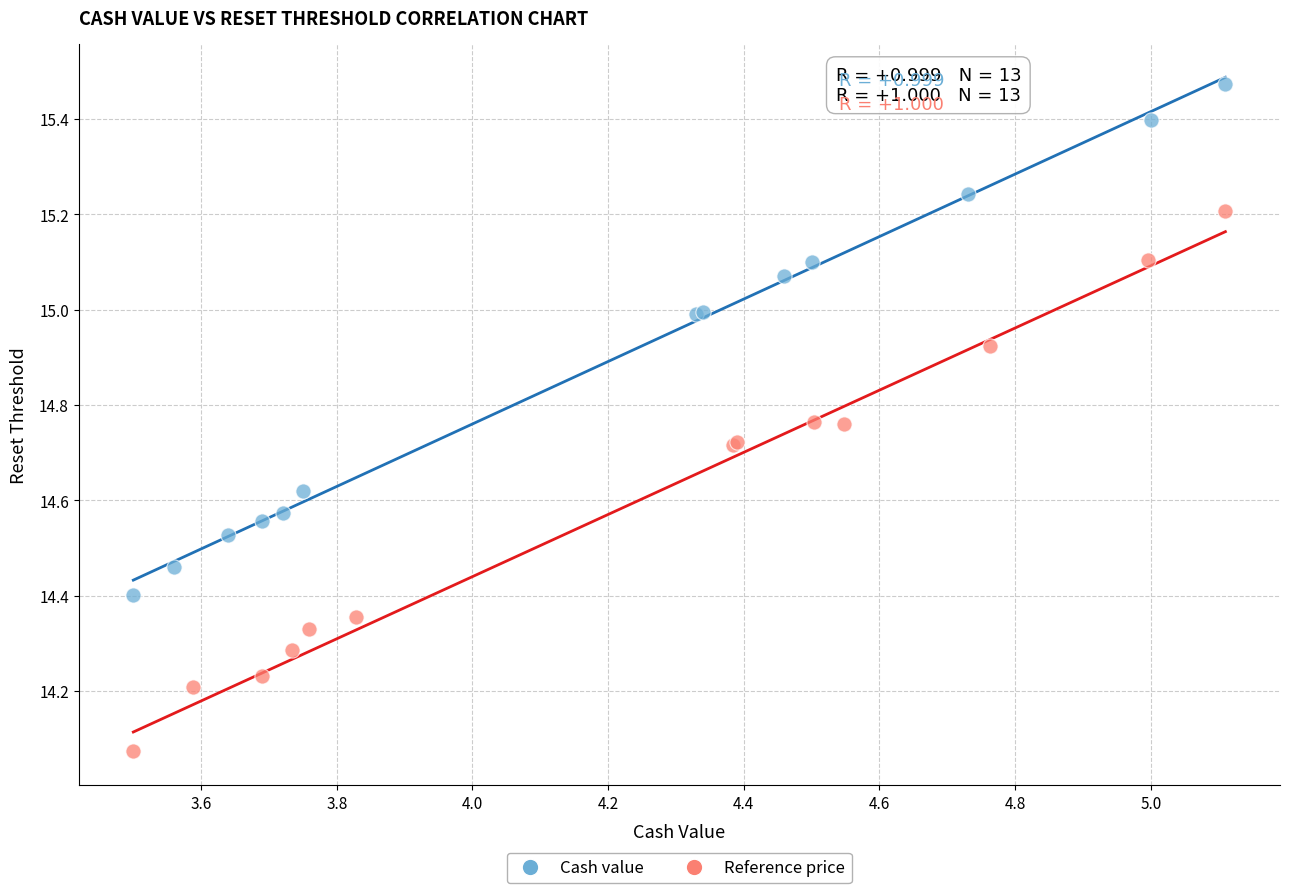

Which series contains the highest Y value?

Cash value